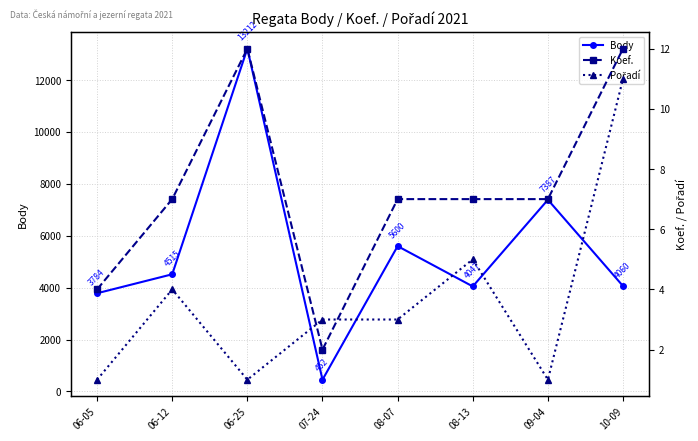

What is the label of the 3rd point from the left?

06-25